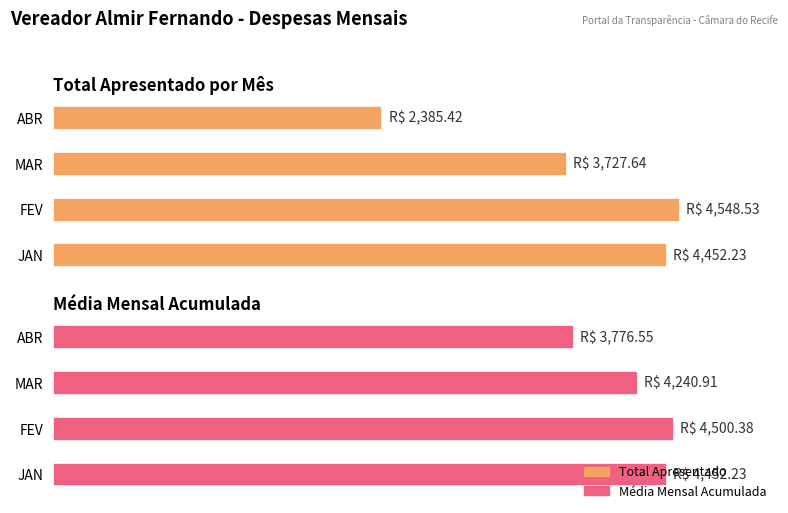

True or false: Média Mensal Acumulada has a value of 1228.6 at 0.

False